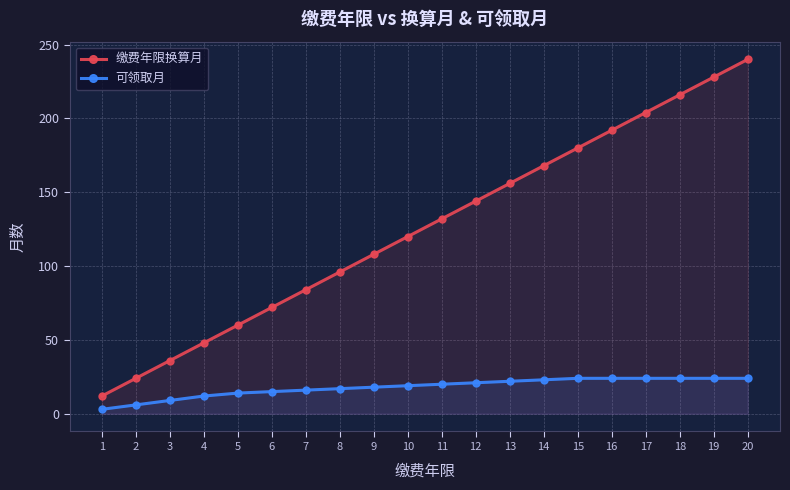

Which series has the largest total across all categories?

缴费年限换算月